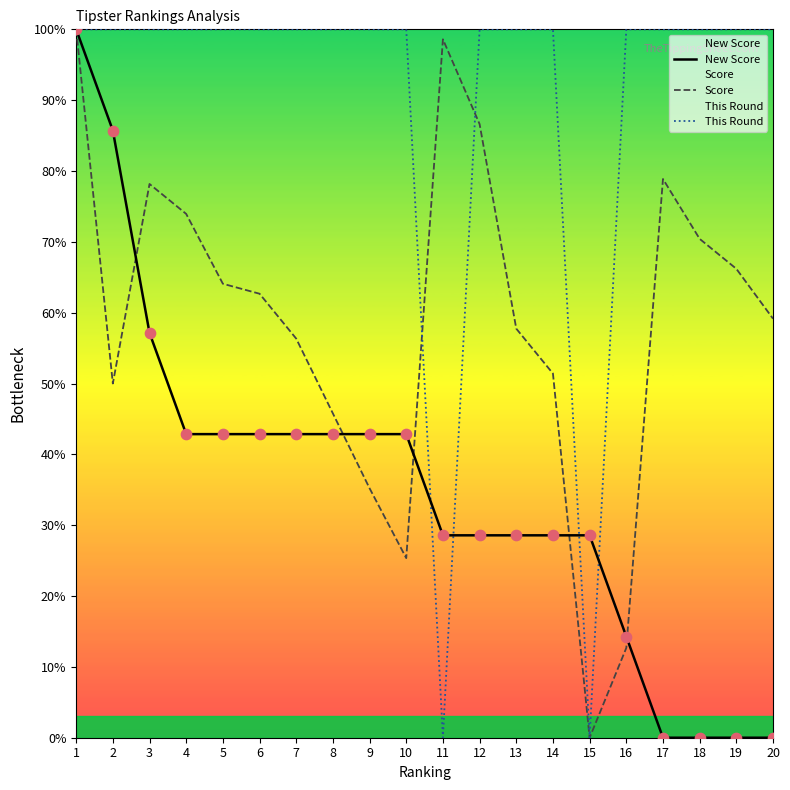

Which series contains the lowest Y value?

New Score